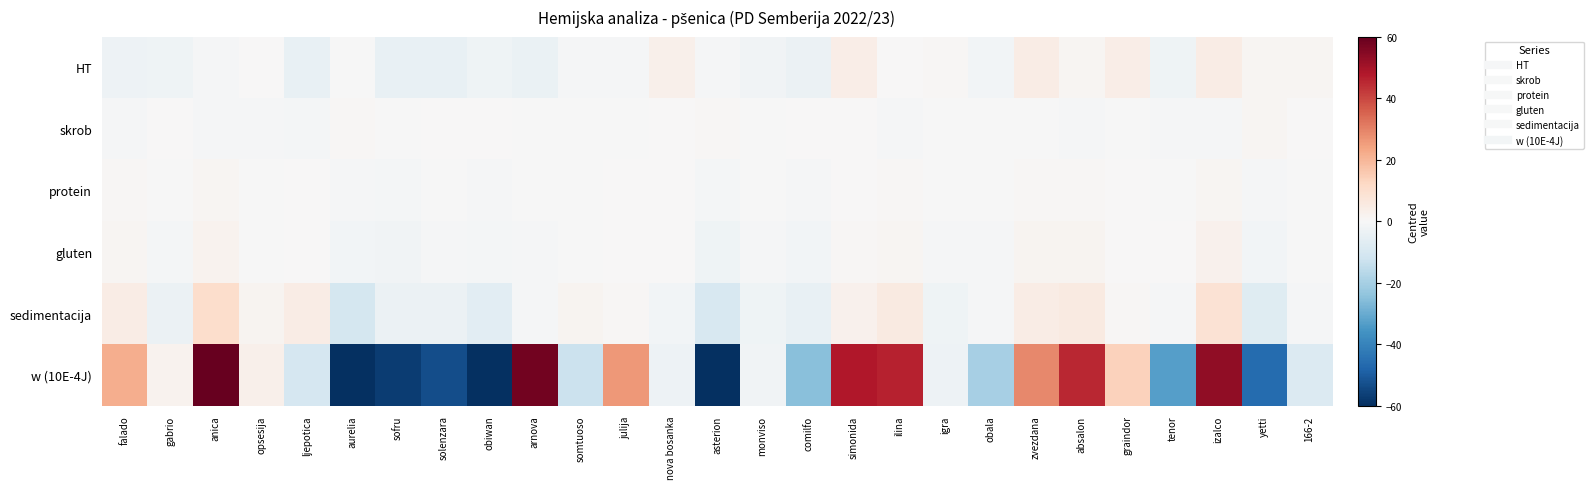

Which series has the widest spread of values?

w (10E-4J)